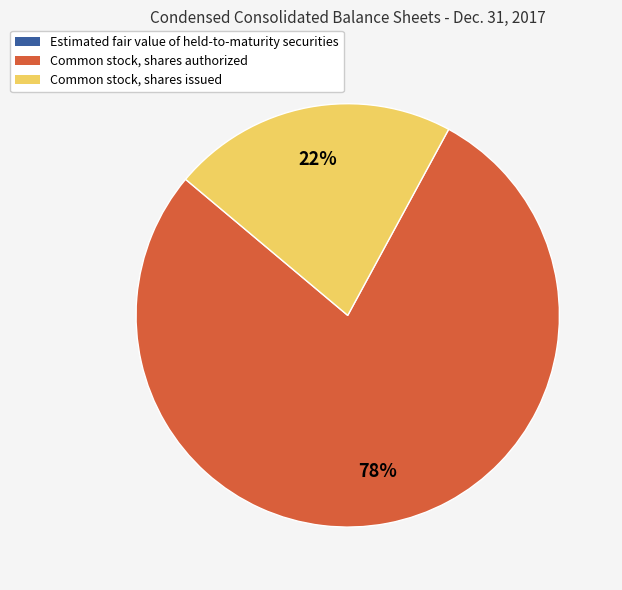

To the nearest percent, what is the difference between the largest and smallest slice percentages?

78%